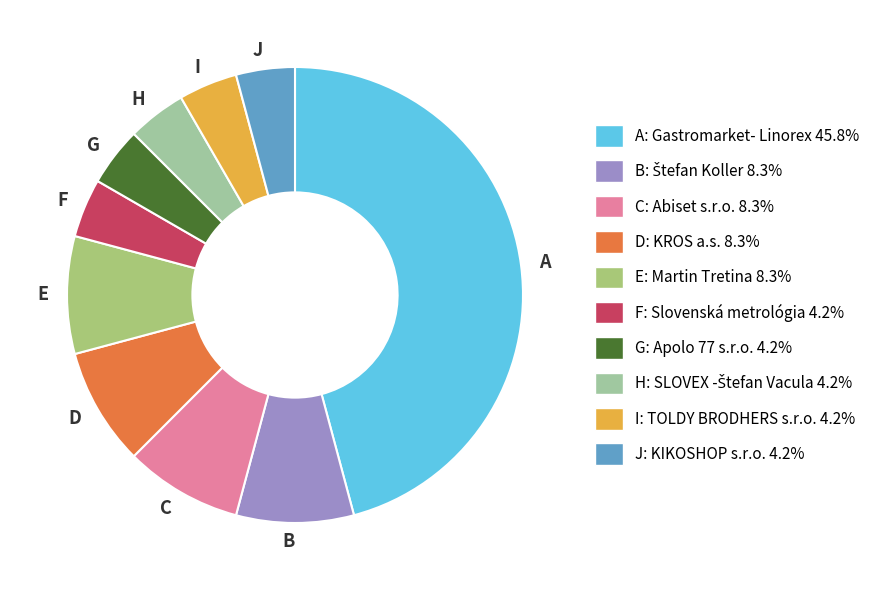

What is the largest slice in the pie chart?

A